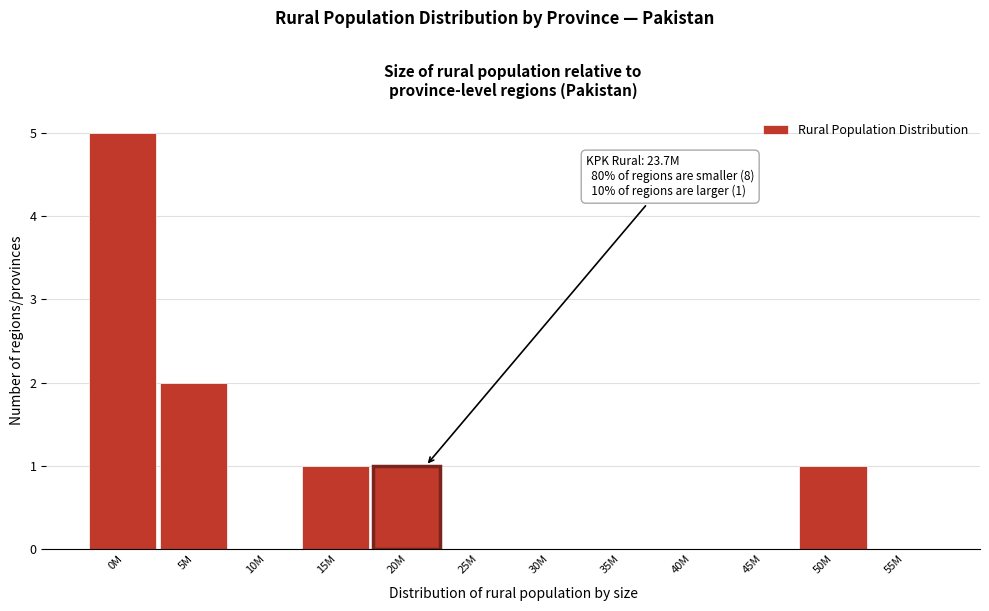

Reading right to left, list all the values displayed in this chart.

55M=0	50M=1	45M=0	40M=0	35M=0	30M=0	25M=0	20M=1	15M=1	10M=0	5M=2	0M=5